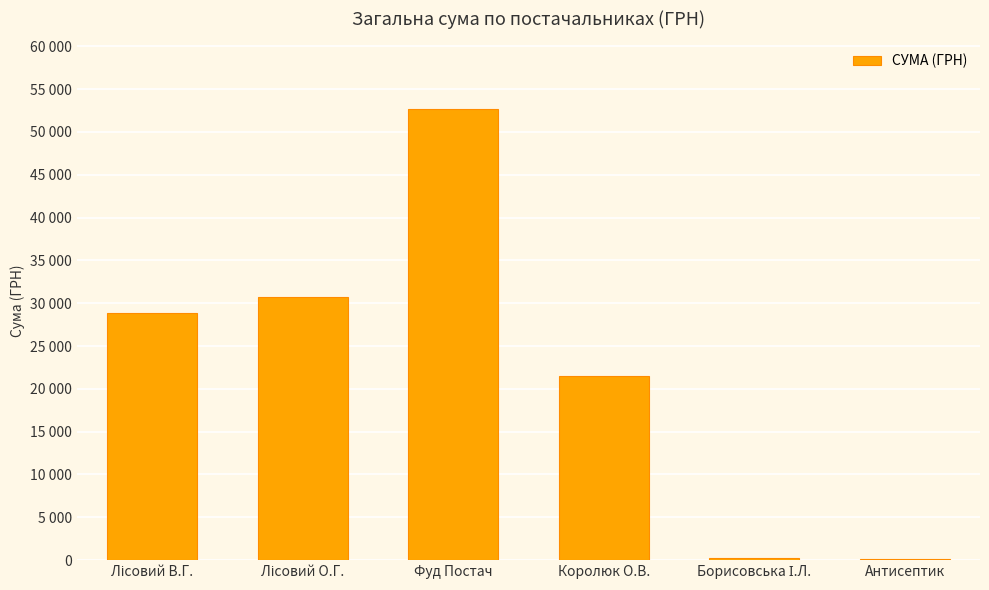

Reading right to left, transcribe all the data shown in this chart.

135.0	249.2	21496.3	52674.8	30670.8	28805.9